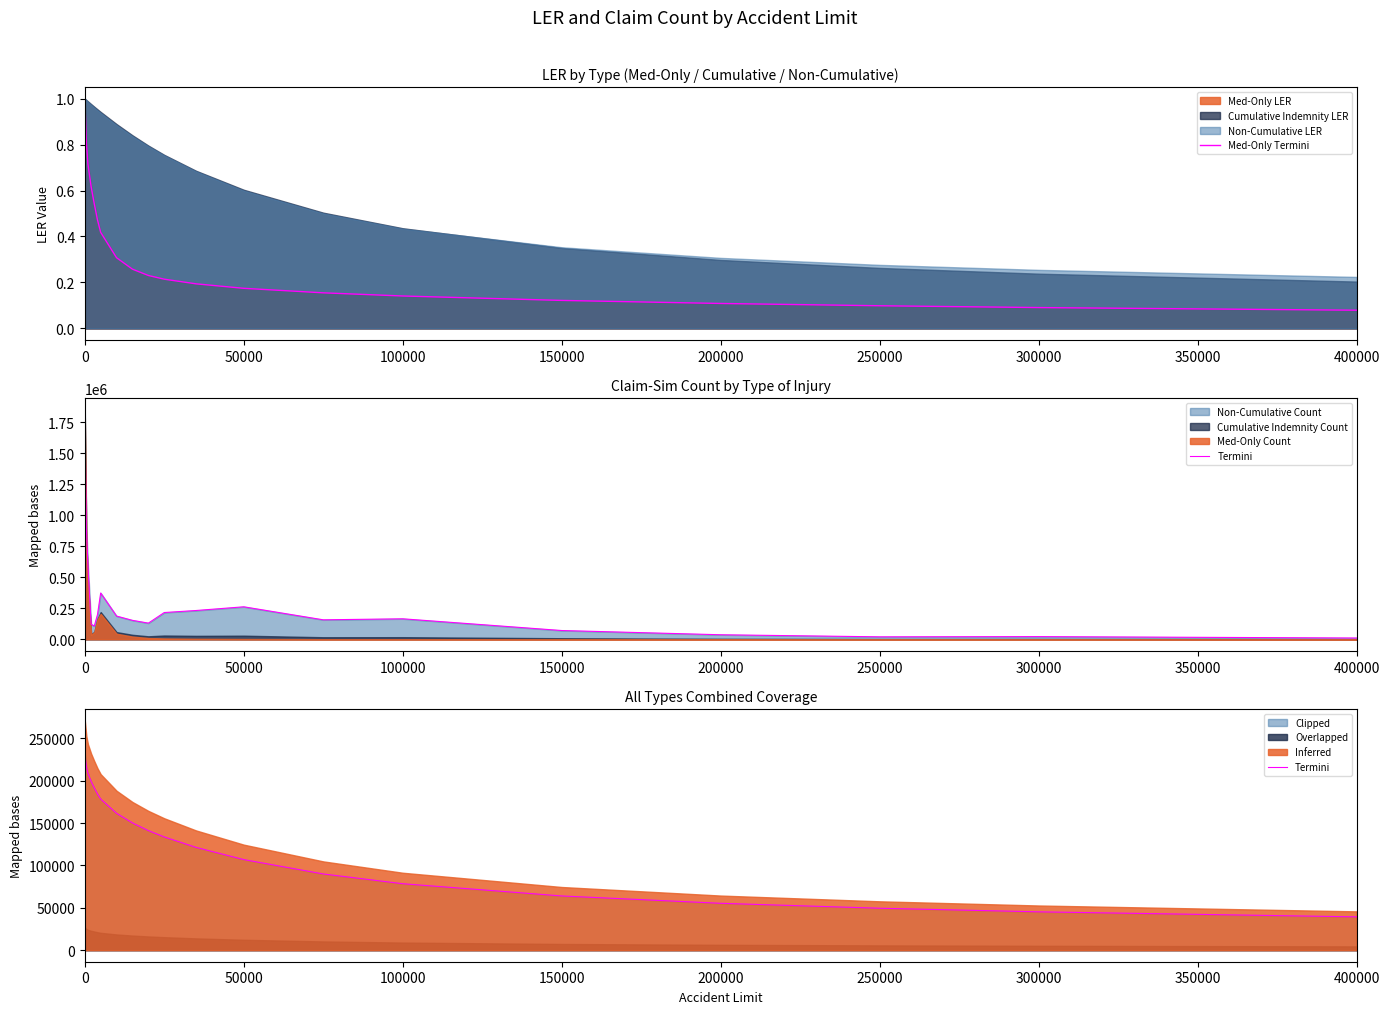

List the series in order of their overall mean, highest first.

Termini, Med-Only Termini